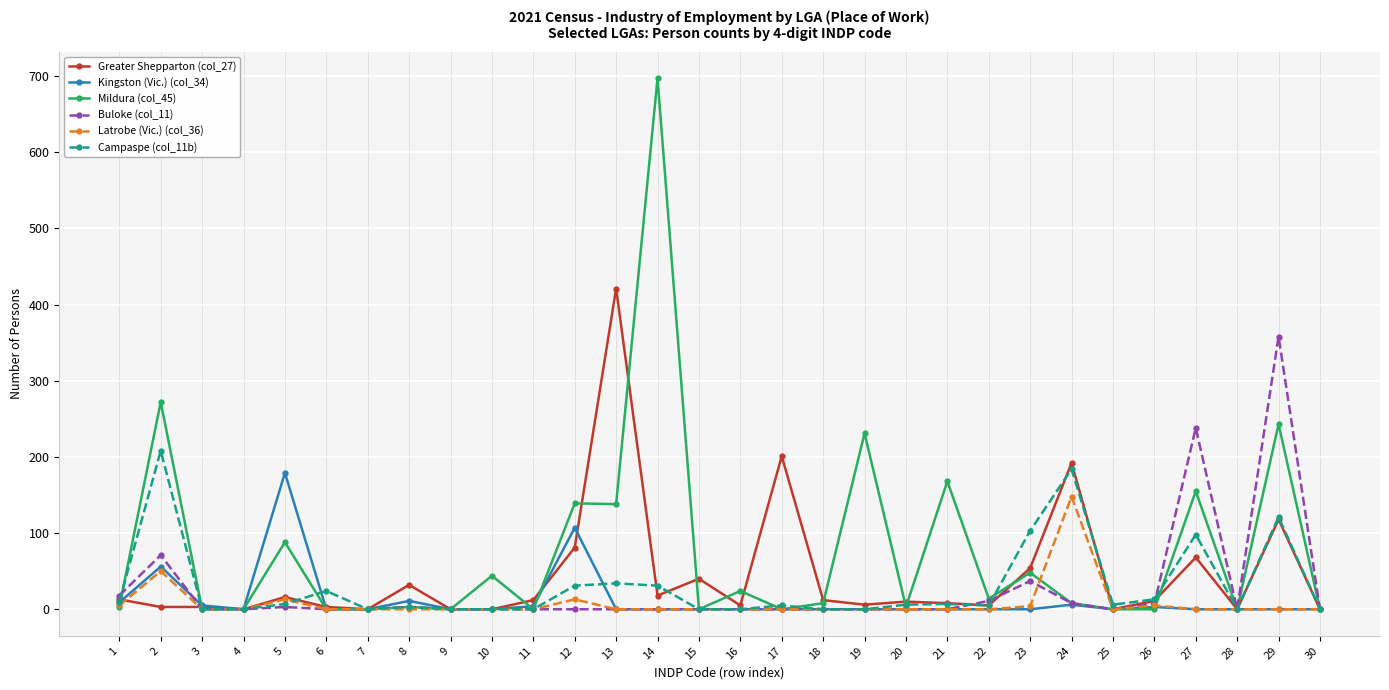

At which category is the sum across all series the highest?

29